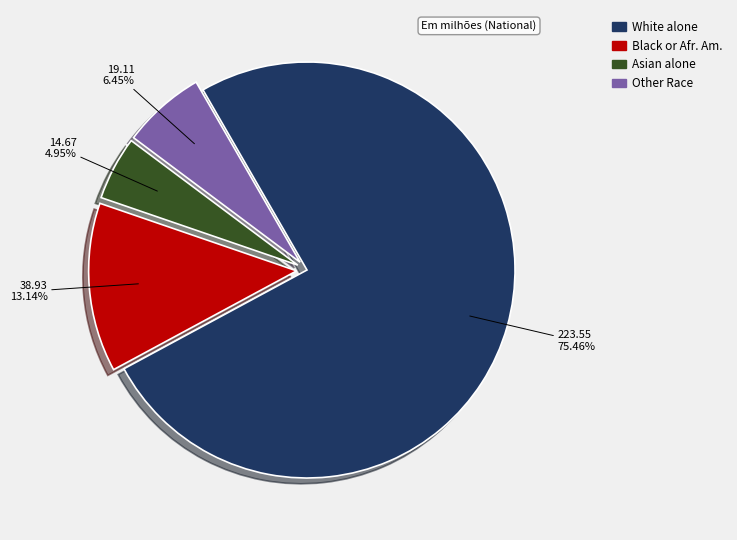

Is there any slice that represents more than half of the pie?

Yes